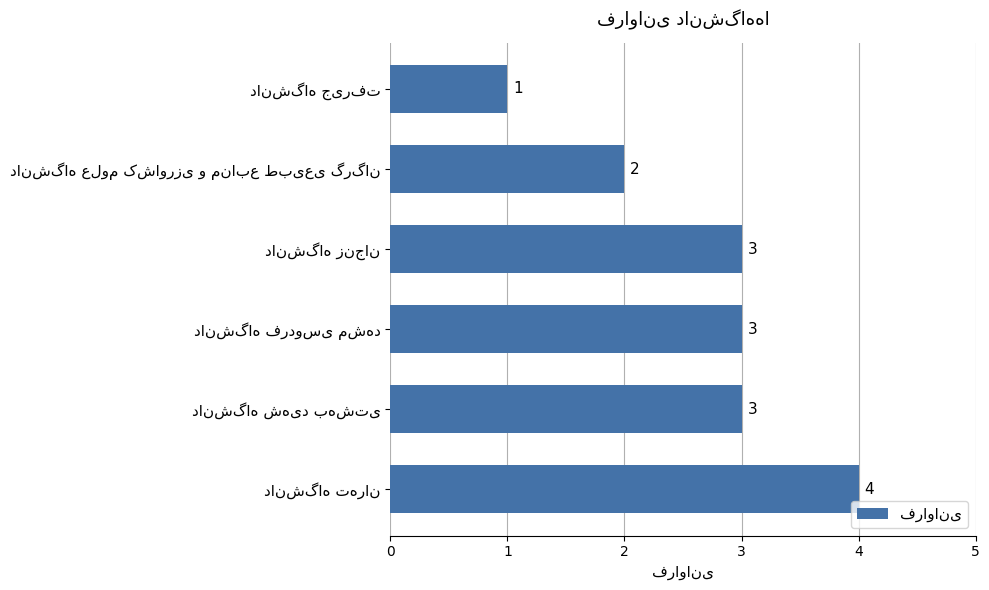

How many values are between 2 and 3?

4